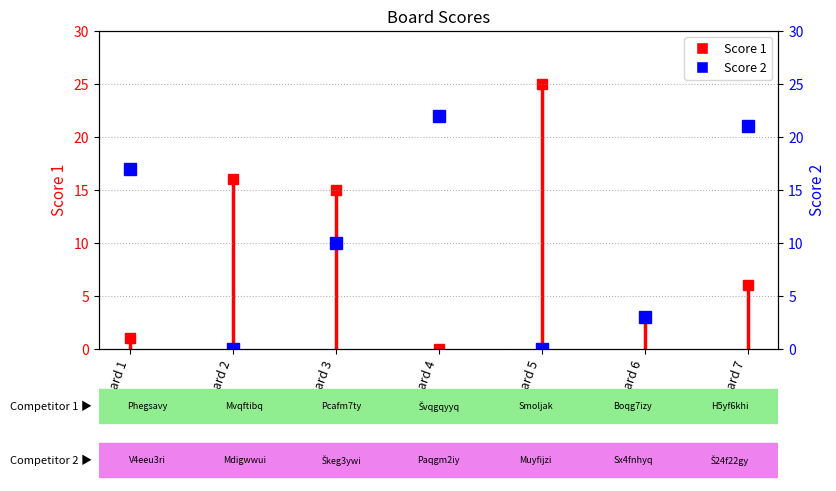

Is it true that Score 1 equals 8 at Board 7?

False